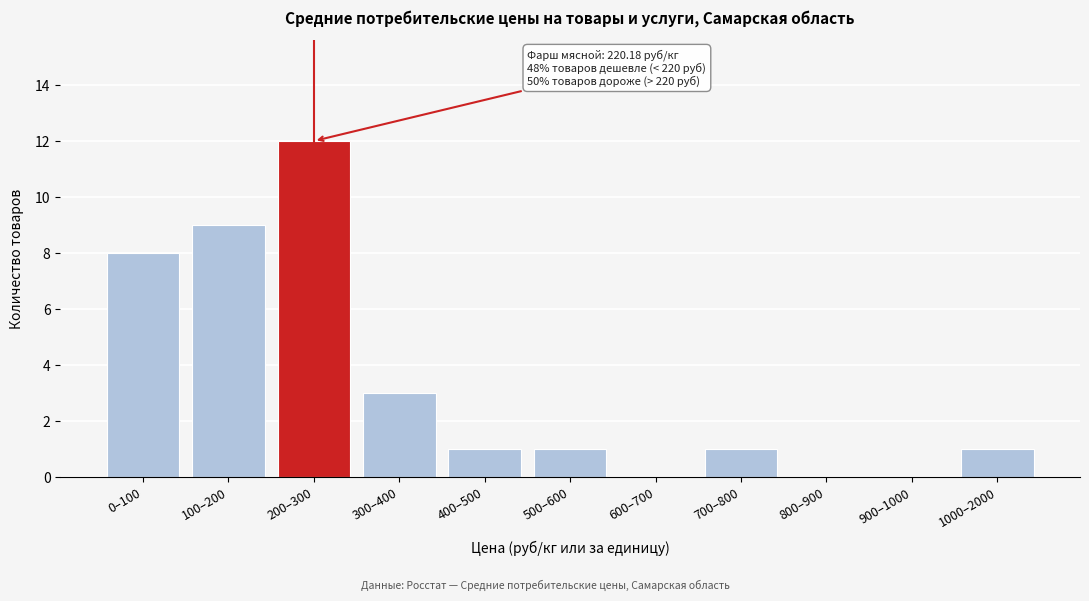

Reading left to right, extract all data points from this chart.

0–100=8	100–200=9	200–300=12	300–400=3	400–500=1	500–600=1	600–700=0	700–800=1	800–900=0	900–1000=0	1000–2000=1